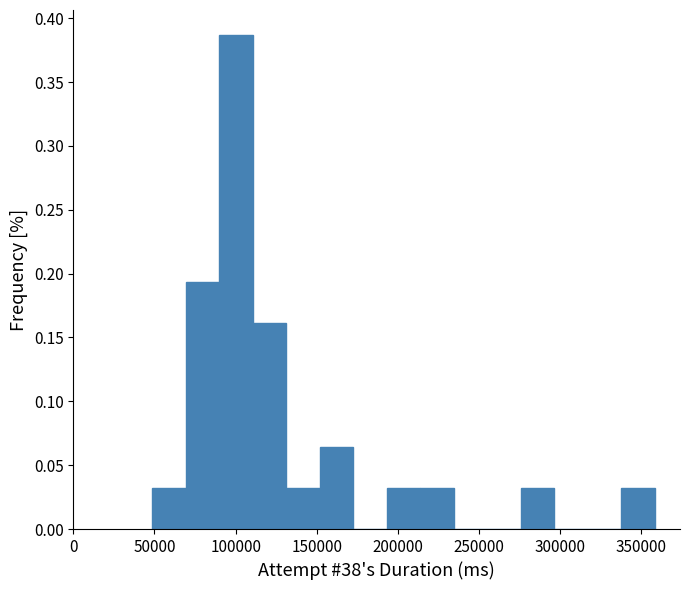

Reading left to right, list every bar in this chart as the range it spans on the x-axis followed by its height. Neither the bar edges nor the heights are printed on the chart, so give them approximately, as read against the axes.

50000 to 70000: 0.030
70000 to 90000: 0.195
90000 to 110000: 0.385
110000 to 130000: 0.160
130000 to 150000: 0.030
150000 to 175000: 0.065
175000 to 195000: 0
195000 to 215000: 0.030
215000 to 235000: 0.030
235000 to 255000: 0
255000 to 275000: 0
275000 to 295000: 0.030
295000 to 315000: 0
315000 to 340000: 0
340000 to 360000: 0.030